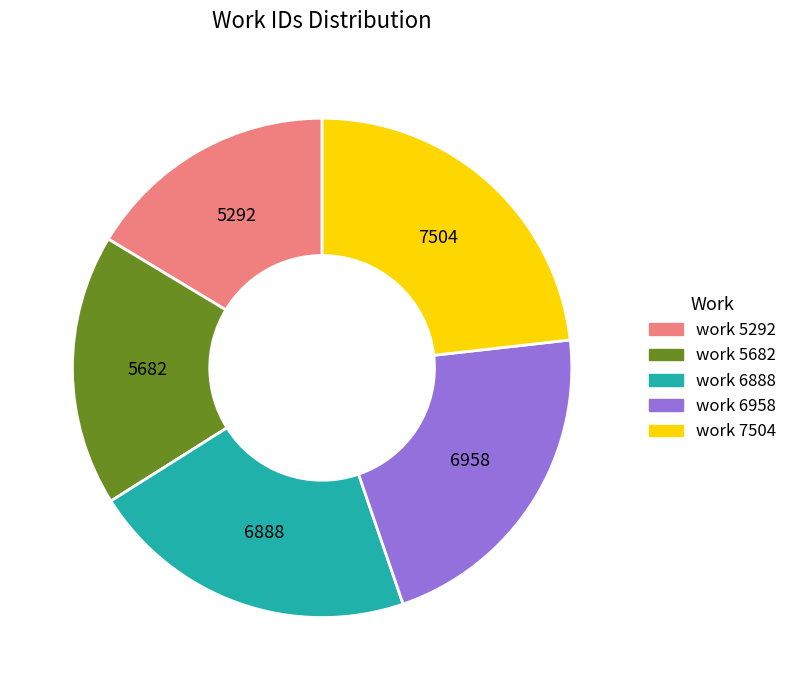

Does any single category account for the majority?

No